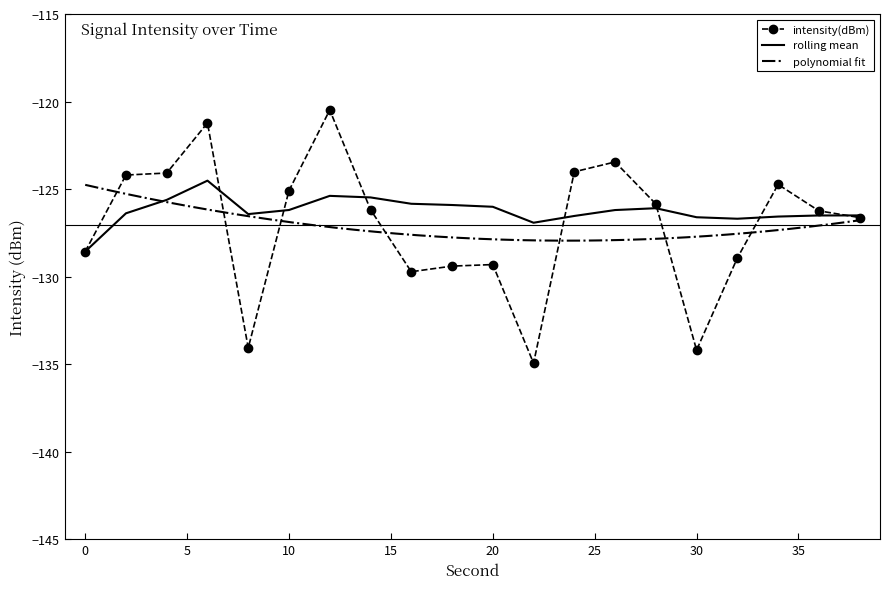

What is the average value of the rolling_mean series?

-126.2